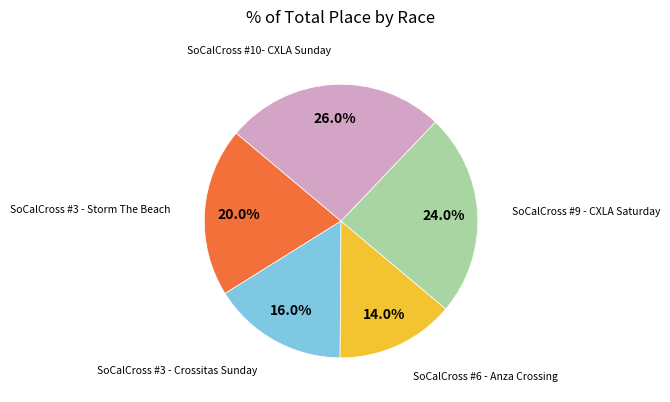

The SoCalCross #9 - CXLA Saturday slice represents 24% of the pie. True or false?

True